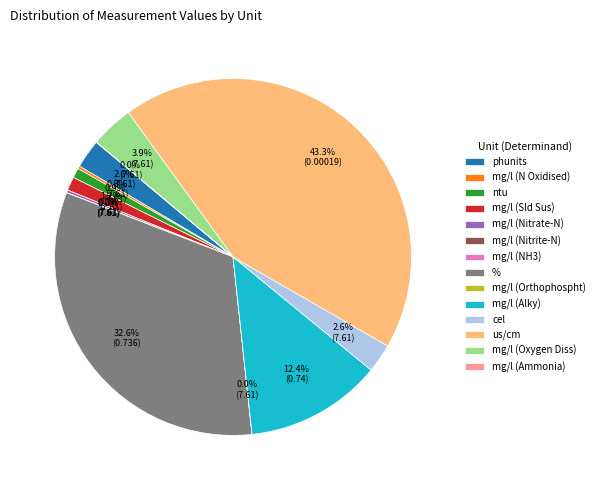

Which slice is the largest?

us/cm